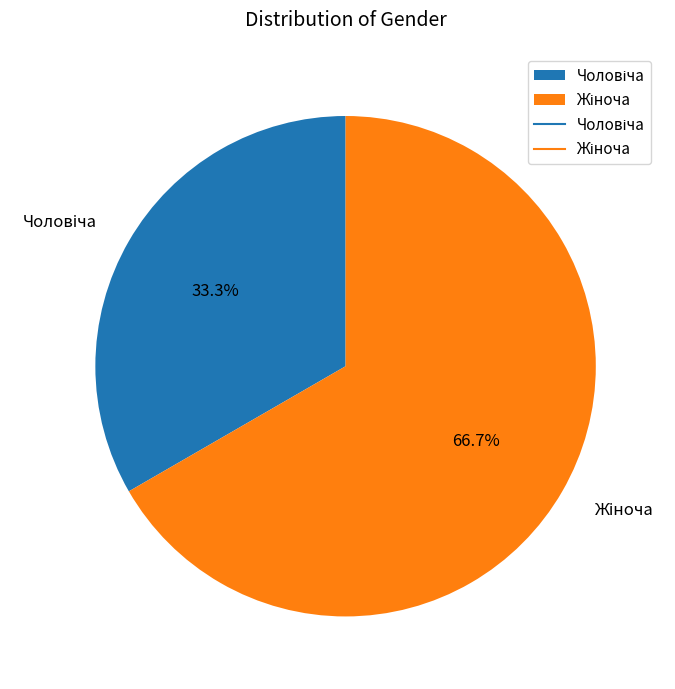

Is there a majority slice in this chart?

Yes